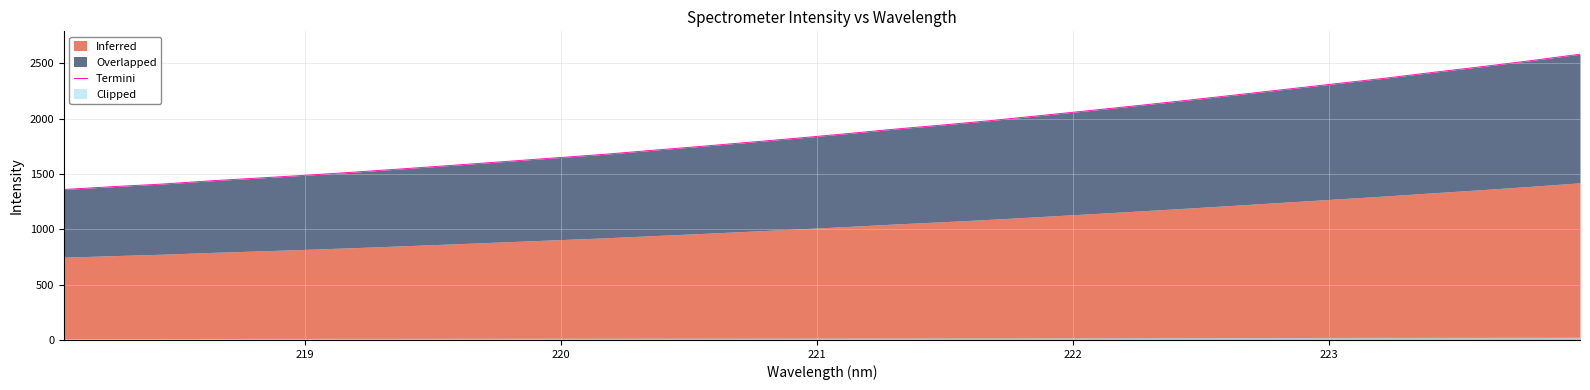

Reading right to left, list all the values displayed in this chart.

2582.7	2524.7	2470.4	2419.0	2365.2	2316.0	2266.4	2216.8	2168.0	2120.7	2074.7	2029.9	1985.1	1944.4	1906.3	1864.4	1824.4	1786.6	1749.0	1713.1	1676.5	1644.6	1612.3	1580.5	1549.2	1519.0	1490.5	1463.9	1438.5	1408.9	1385.6	1360.1